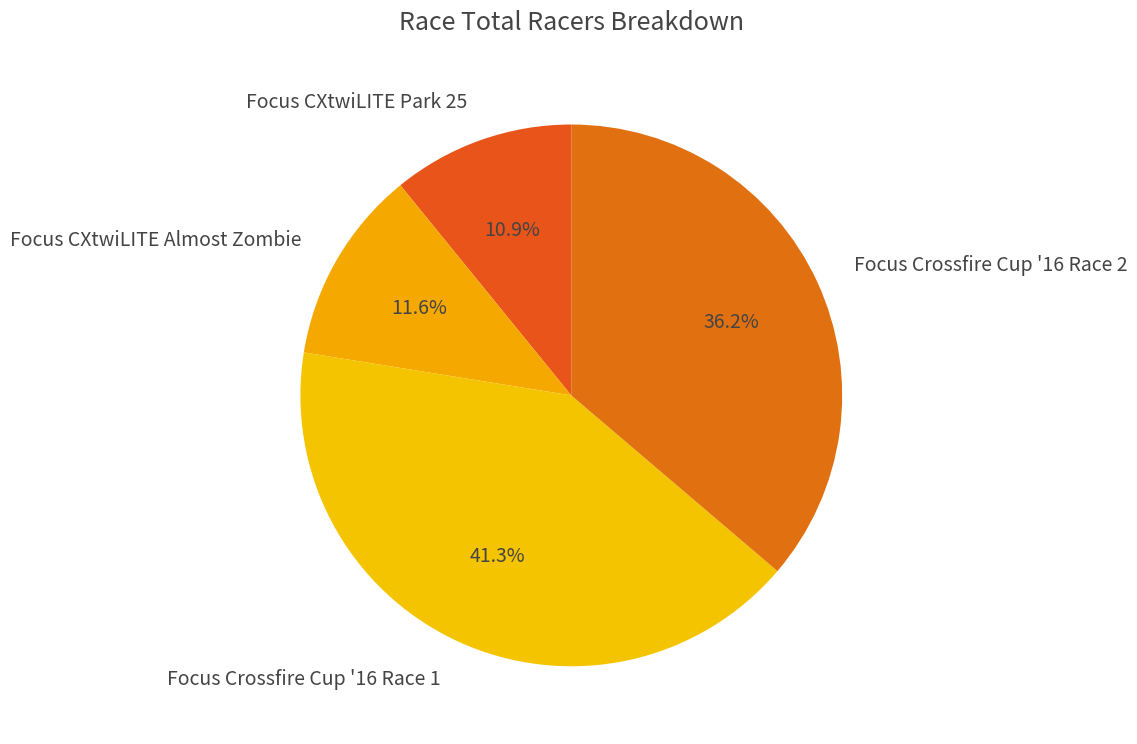

Which has a higher value, Focus CXtwiLITE Almost Zombie or Focus Crossfire Cup '16 Race 2?

Focus Crossfire Cup '16 Race 2